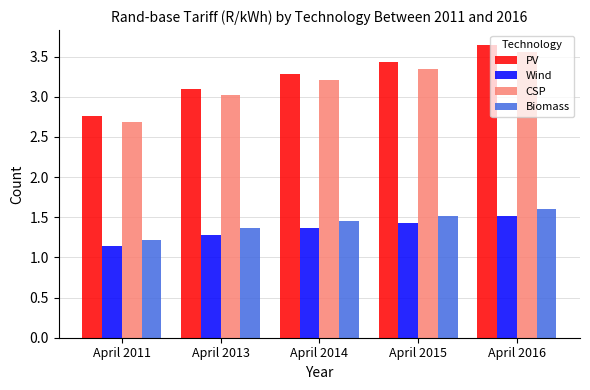

Which series has the widest spread of values?

PV